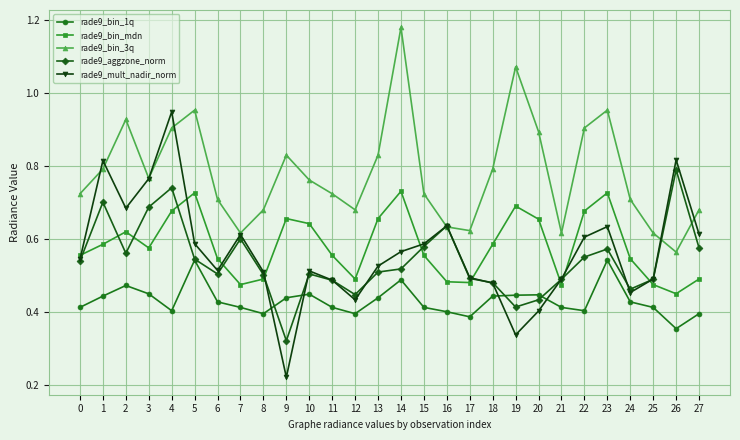

Count the rade9_bin_mdn values in the range 0 to 1.

28